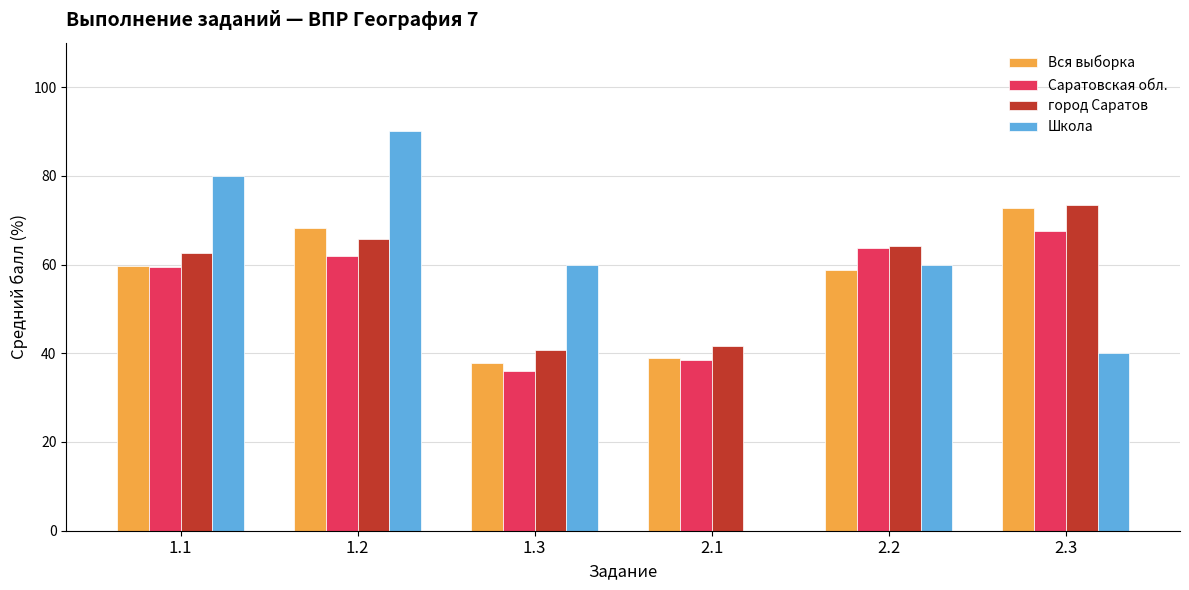

At which category is the sum across all series the highest?

1.2